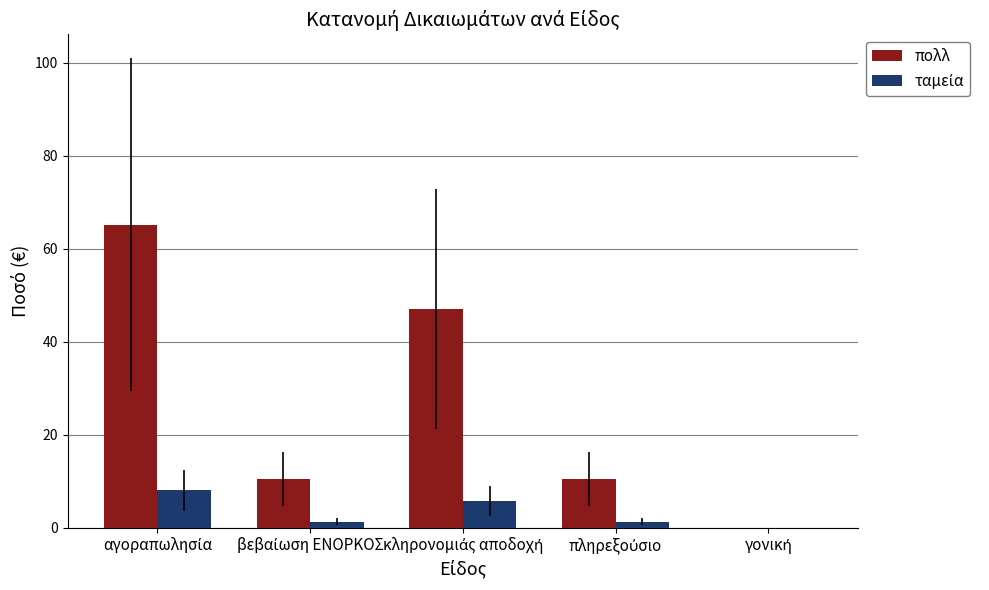

What is the highest value of the πολλ series?

65.2